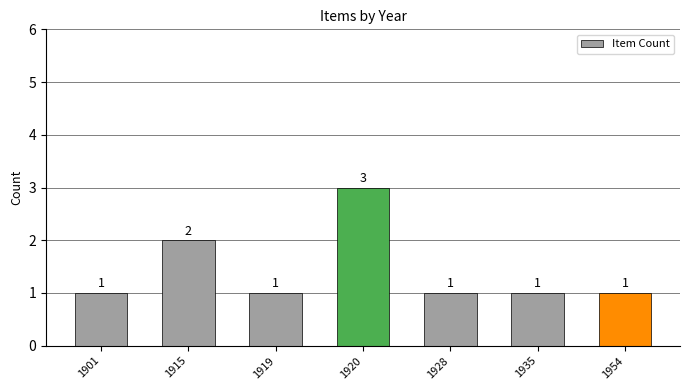

Approximately how many times larger is the value at 1928 compared to 1954?

1.0